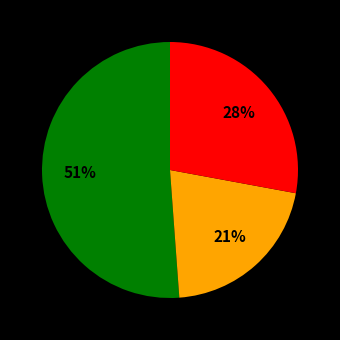

Is there any slice that represents more than half of the pie?

Yes